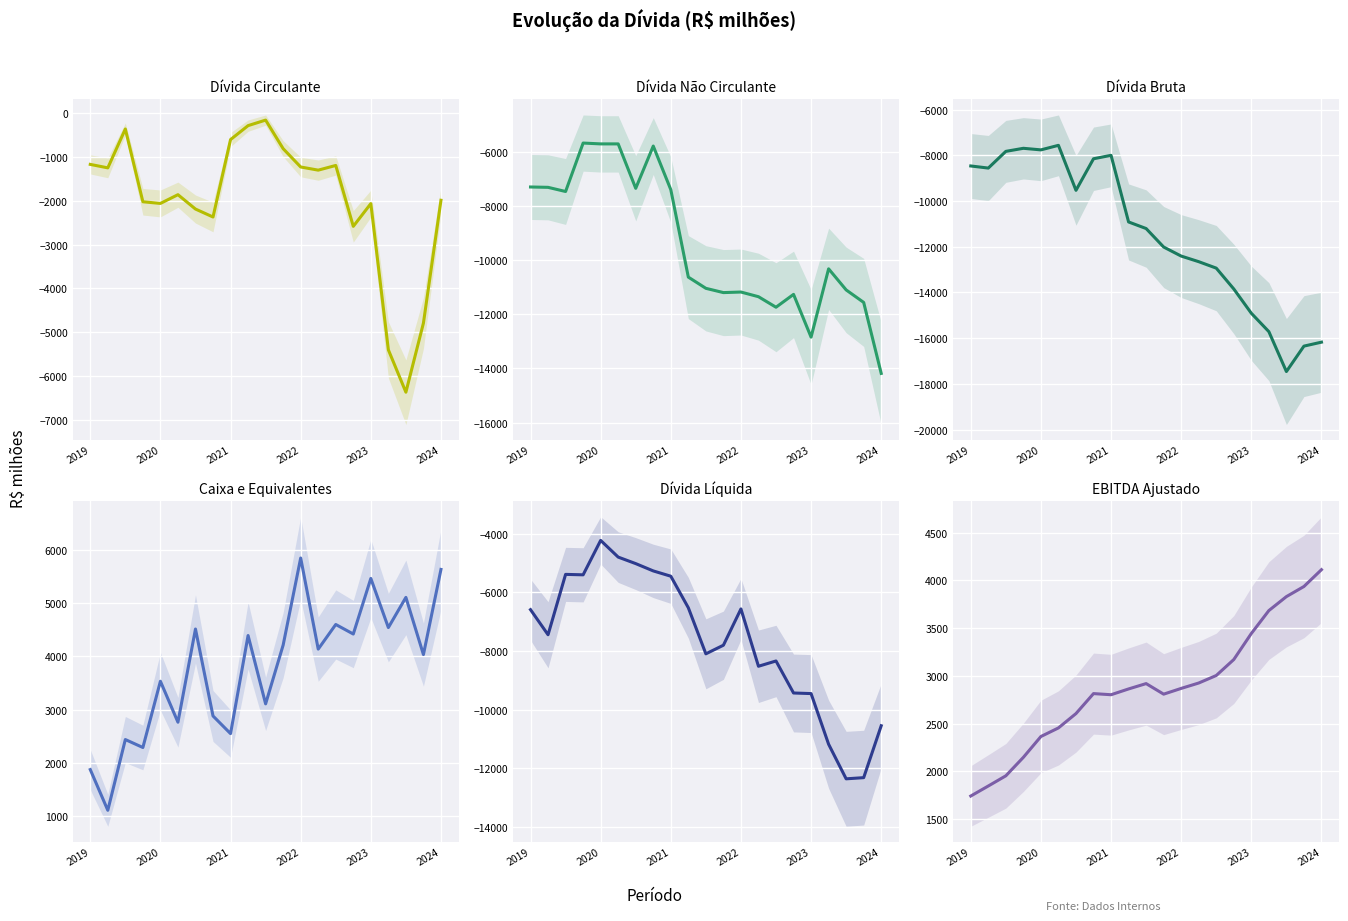

What value does the Dívida Circulante series have at 10?

-165.0